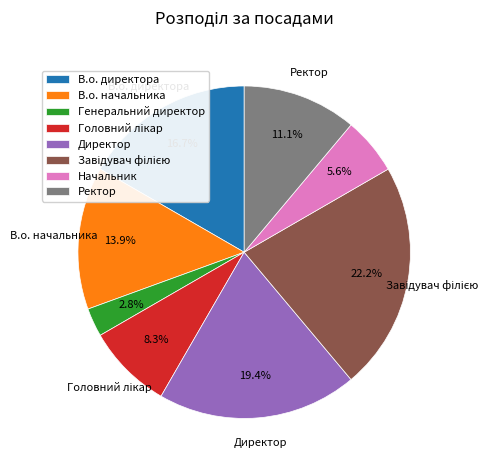

Which has a higher value, В.о. директора or Начальник?

В.о. директора